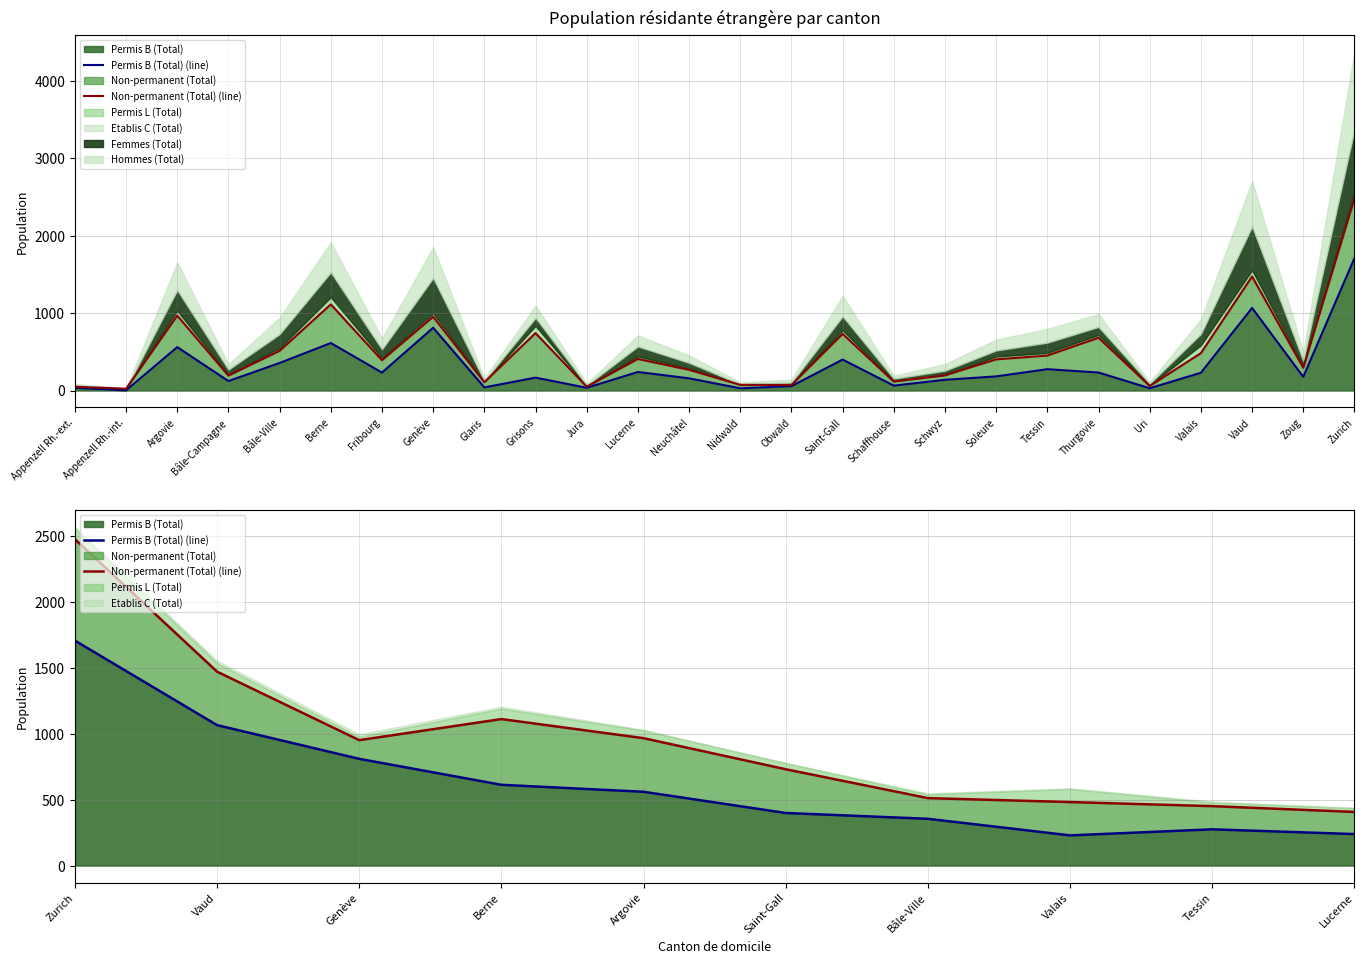

Between Vaud and Valais, which series saw the biggest shift?

Non-permanent (Total) (line)